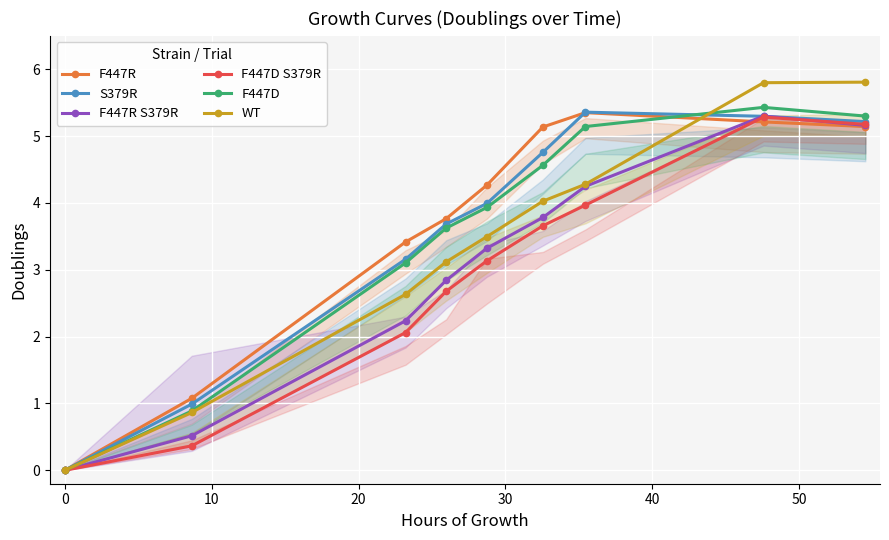

What is the maximum value shown in the chart?

5.8